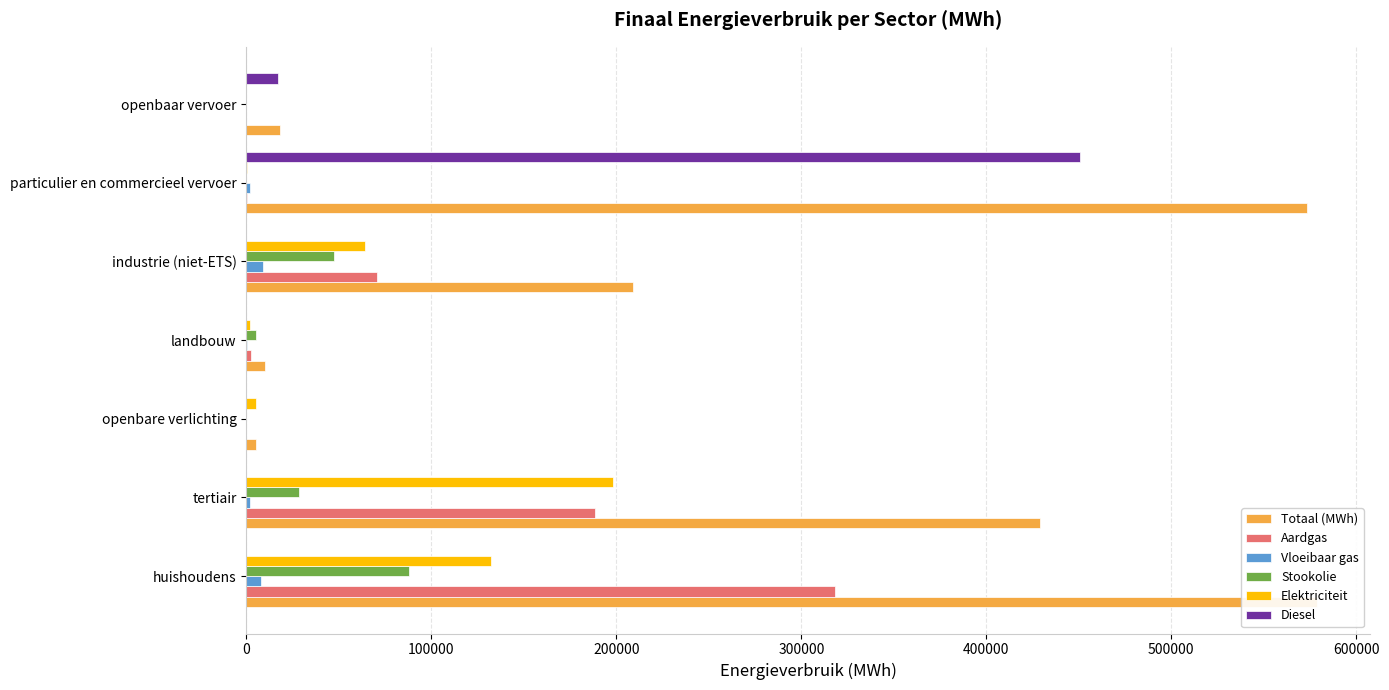

What are all the series names shown in the legend?

Totaal (MWh), Aardgas, Vloeibaar gas, Stookolie, Elektriciteit, Diesel